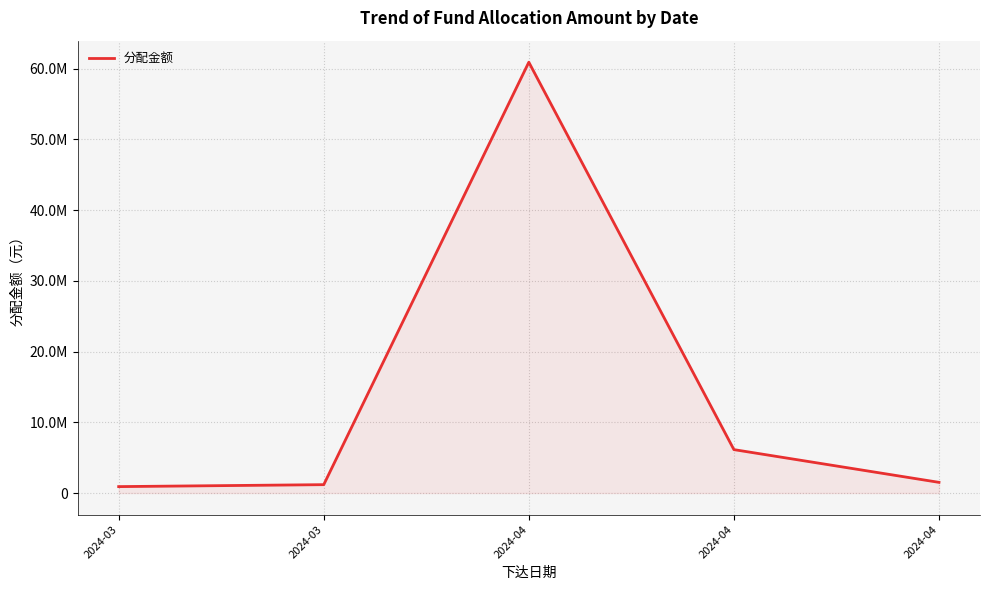

The chart shows a value of 272486 at 2024-03. True or false?

False